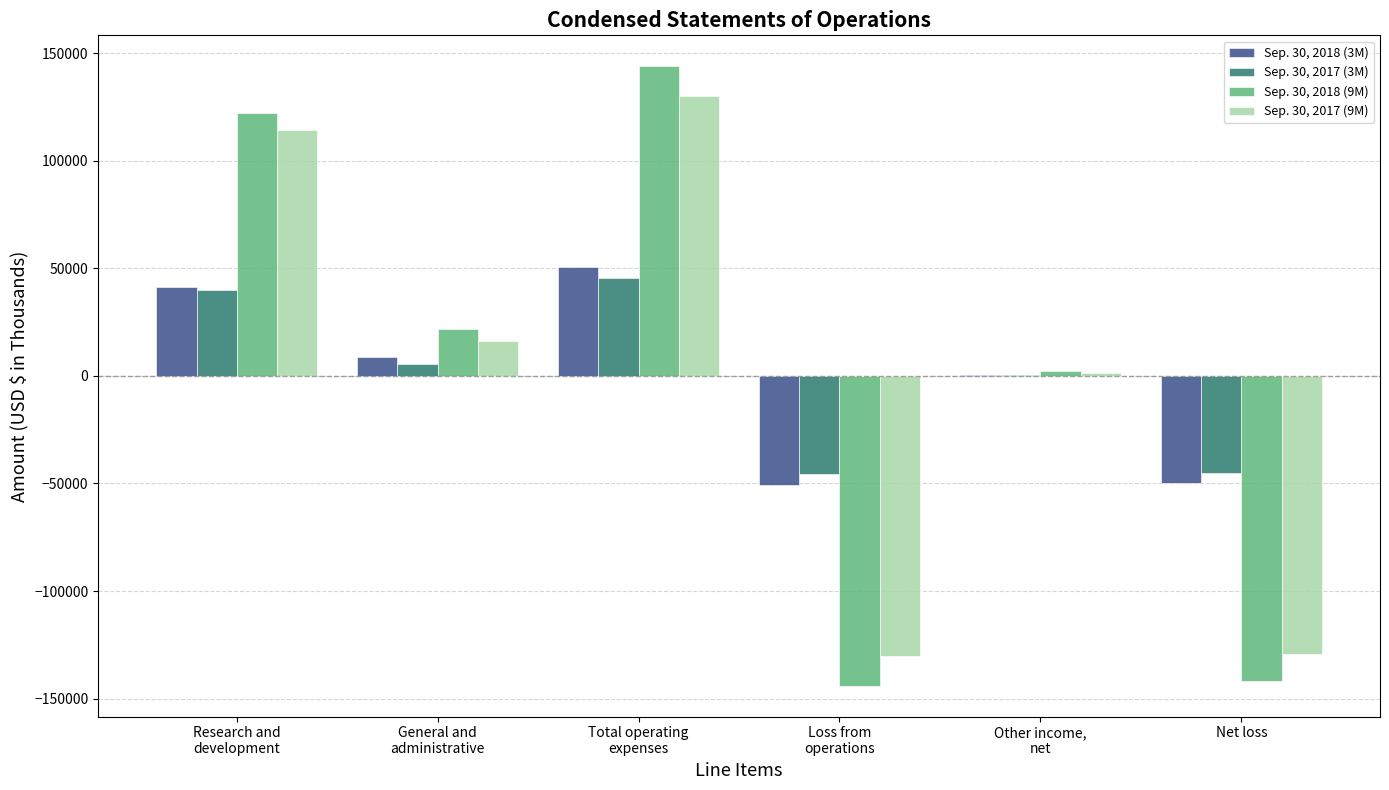

What is the maximum value shown in the chart?

143936